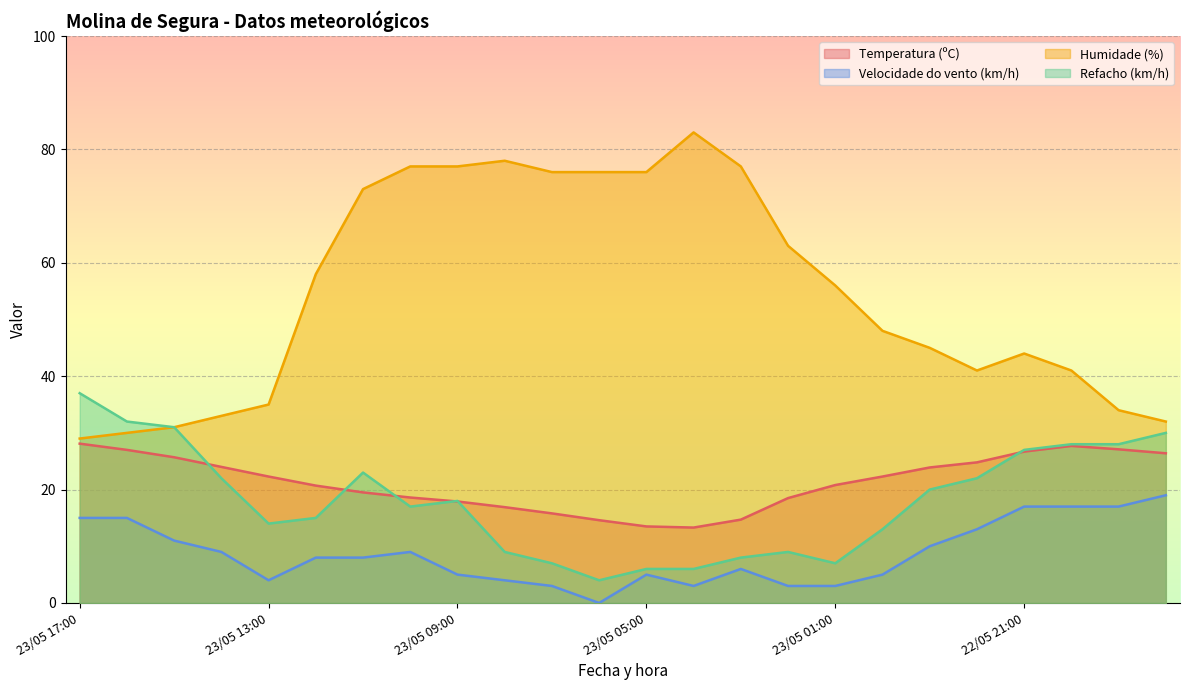

Which series has the largest range (max minus min)?

Humidade (%)